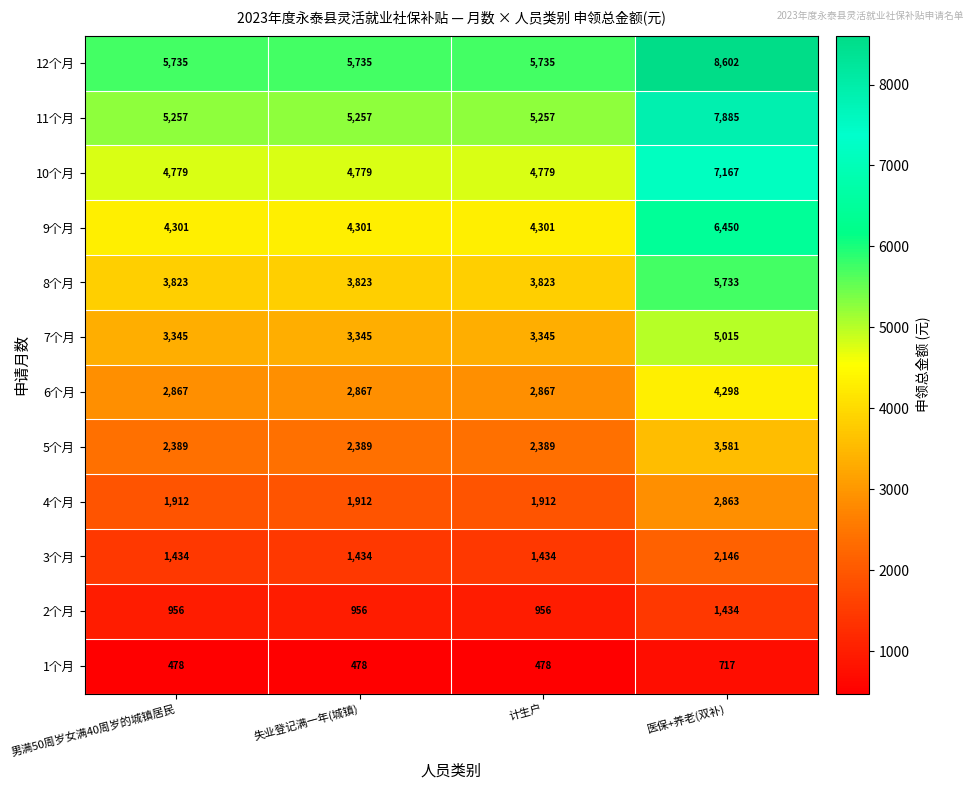

The 12个月 series shows 9108 at 失业登记满一年(城镇). True or false?

False